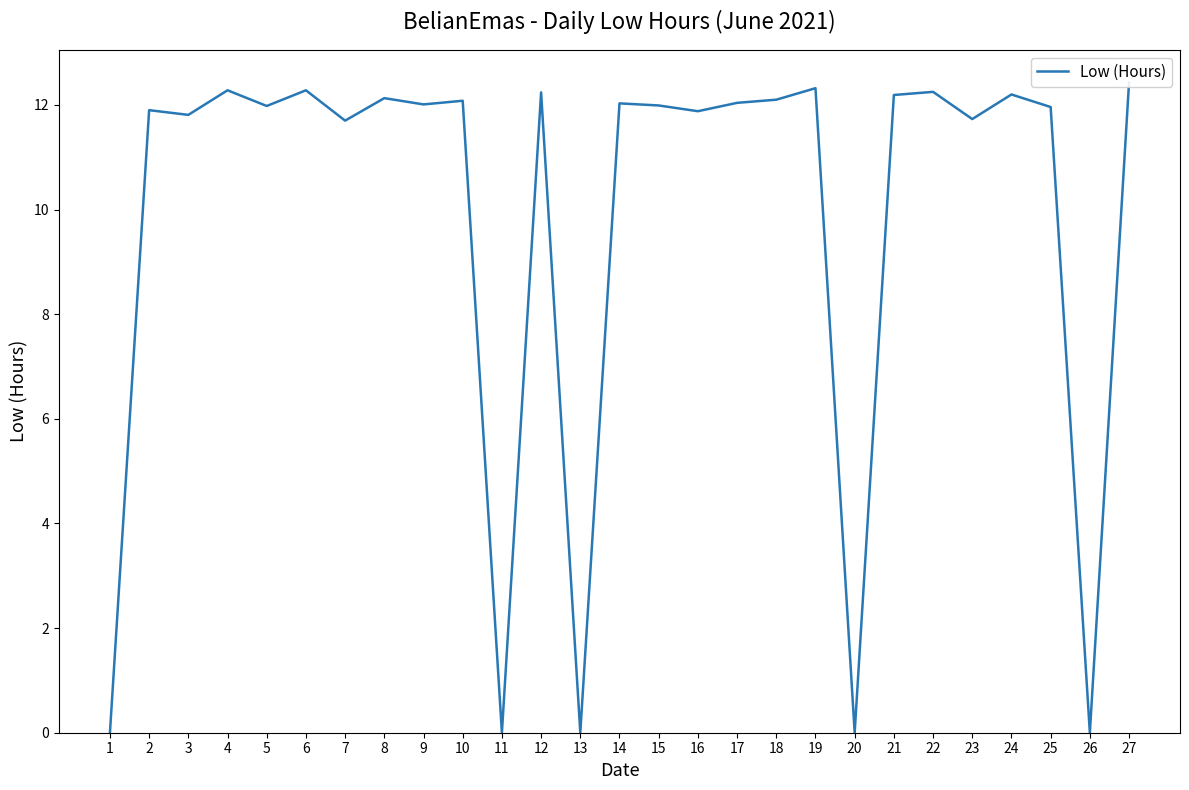

List the labels in order of value, smallest first.

1, 11, 13, 20, 26, 7, 23, 3, 16, 2, 25, 5, 15, 9, 14, 17, 10, 18, 8, 21, 24, 12, 22, 4, 6, 19, 27